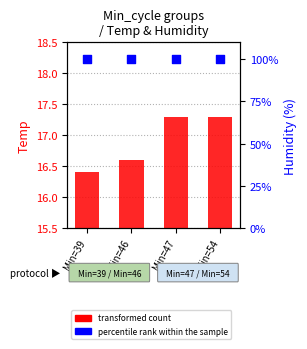

What are all the series names shown in the legend?

transformed count, percentile rank within the sample